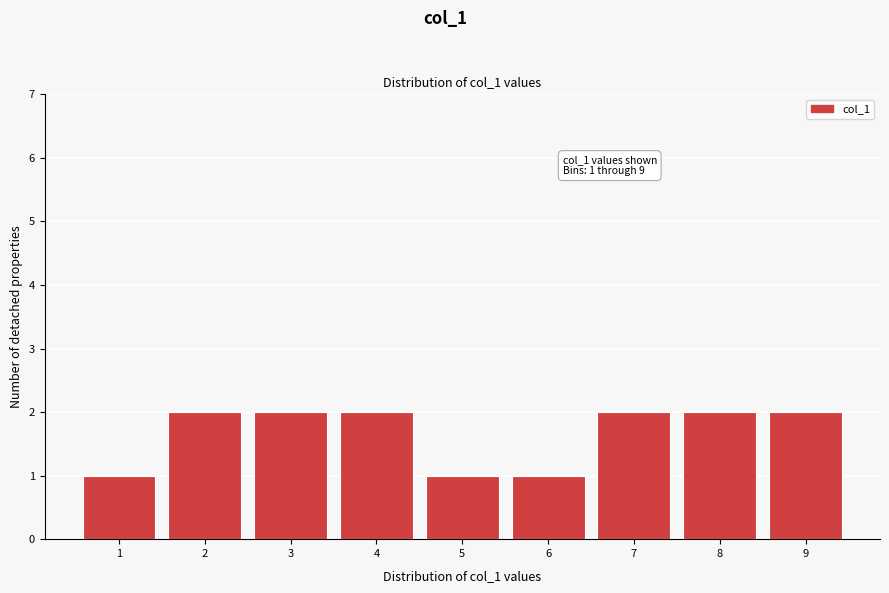

Reading right to left, what are all the values shown in this chart?

2	2	2	1	1	2	2	2	1